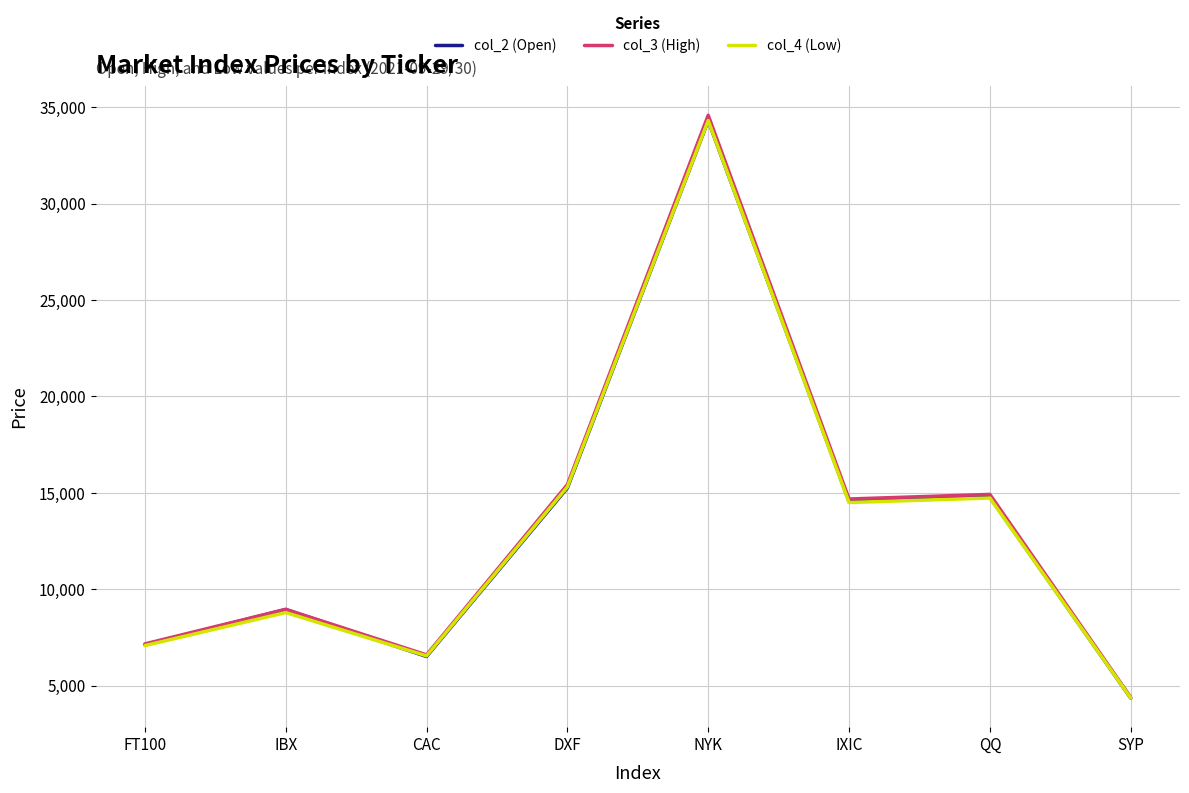

Does the chart have visible grid lines?

Yes